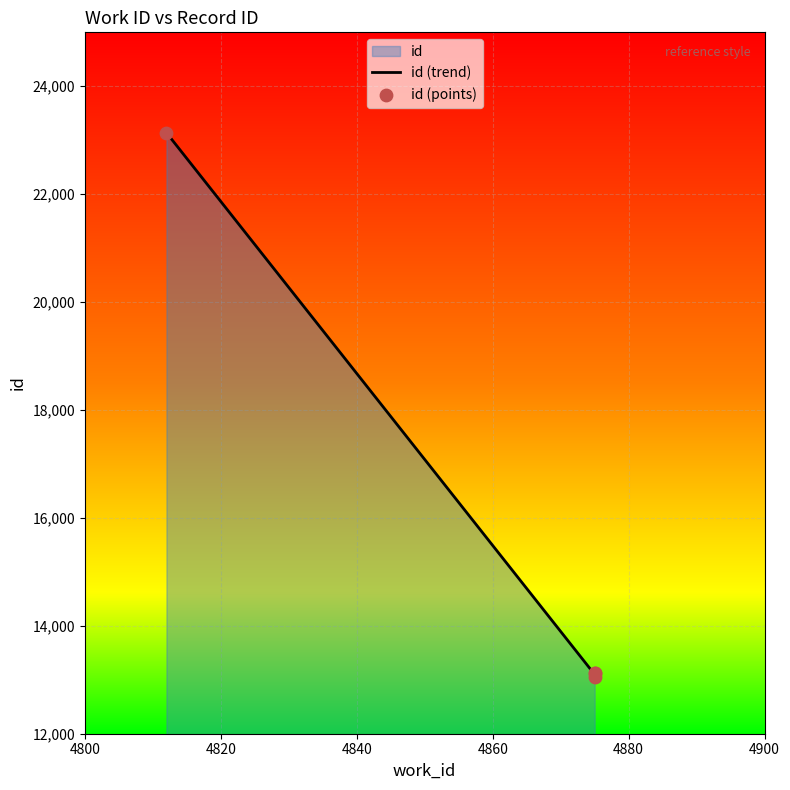

Which has a higher value, 4875 or 4875?

4875